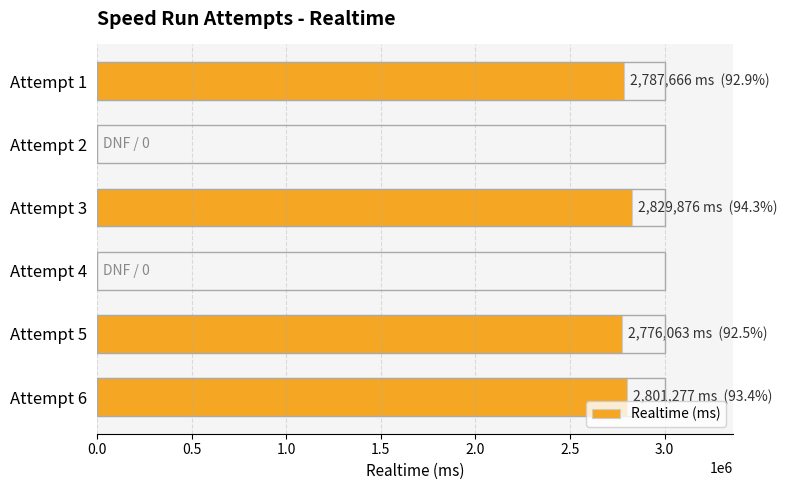

Is it true that the value at Attempt 5 is 2776063?

True